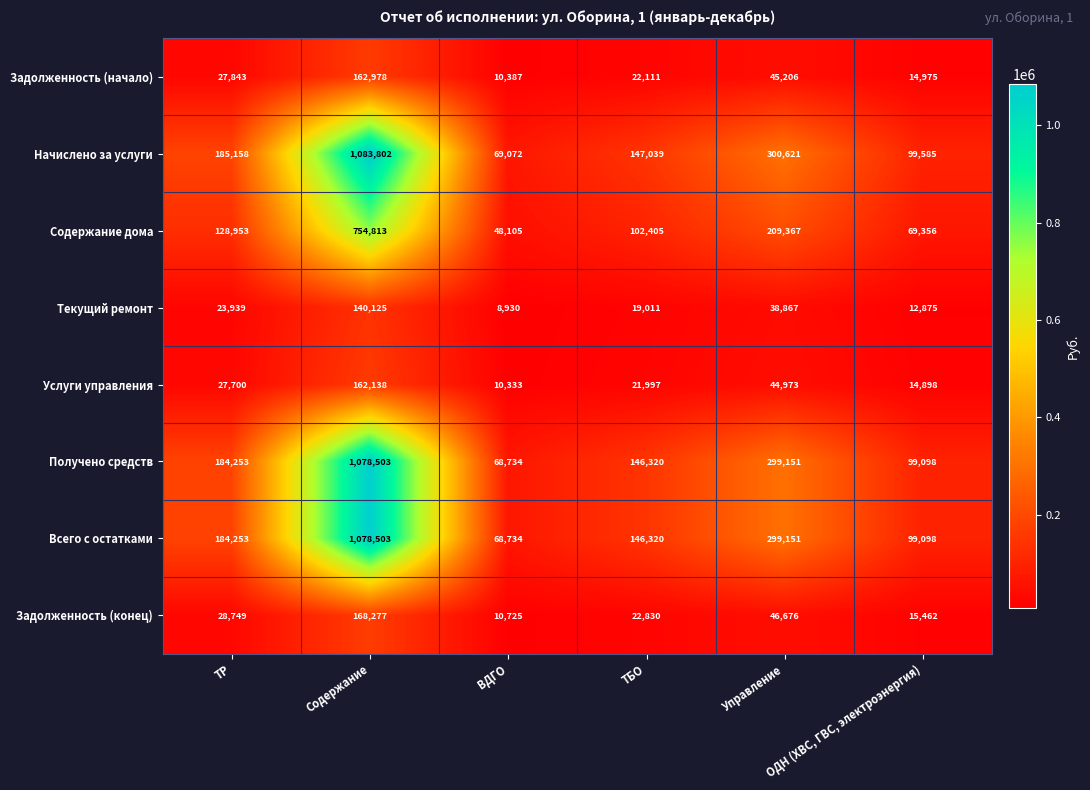

Which series has the largest range (max minus min)?

Начислено за услуги